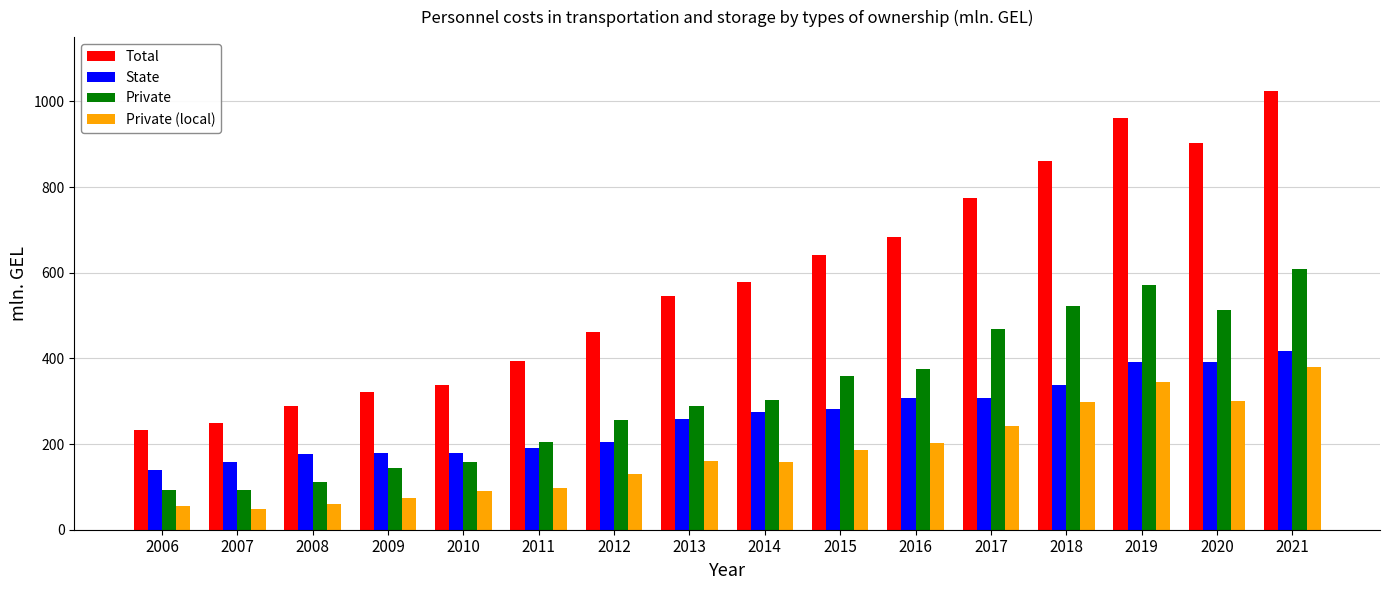

Where does the State series first go above 275?

2014